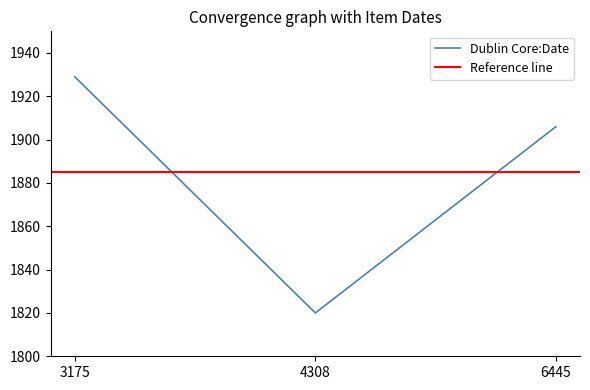

What is the difference between the maximum and minimum values?

109